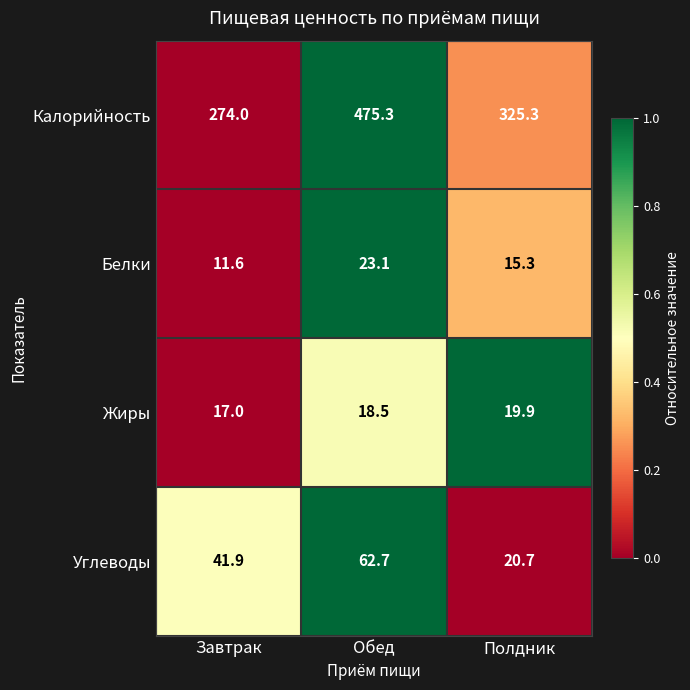

What is the sum of the Белки values at Полдник and Завтрак?

26.9